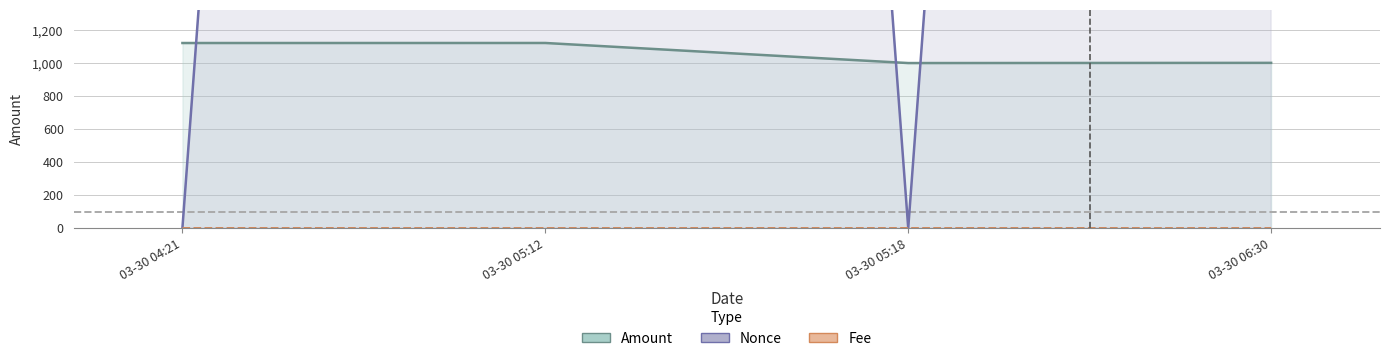

What is the label of the 4th point from the right?

03-30 04:21